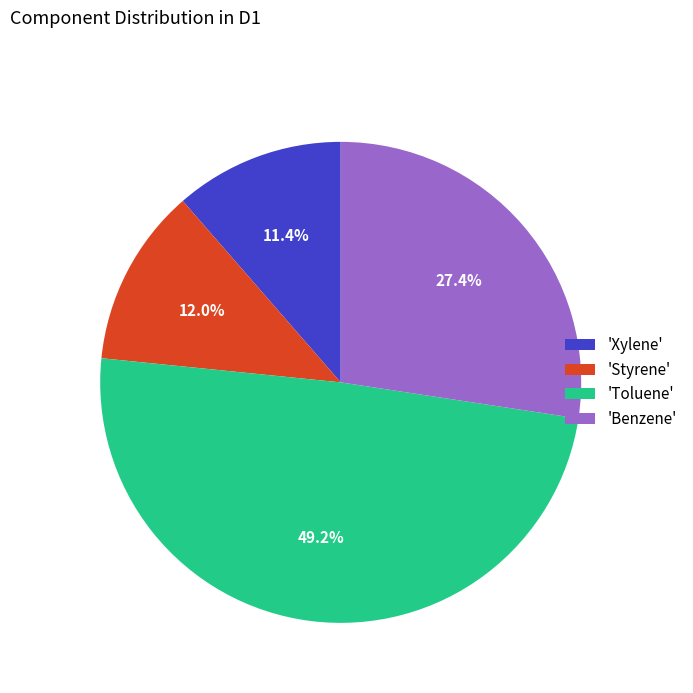

What is the smallest slice in the pie chart?

'Xylene'